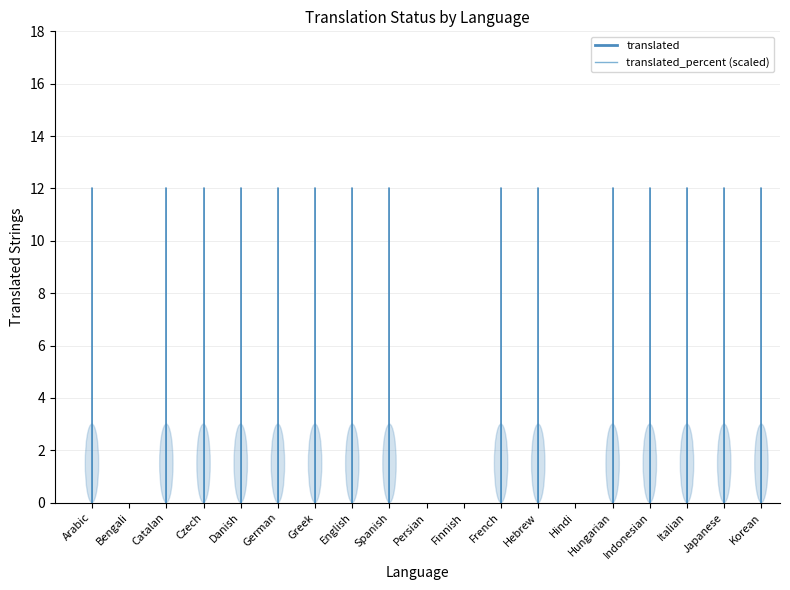

Rank the series by their maximum value, from highest to lowest.

translated, translated_percent (scaled)